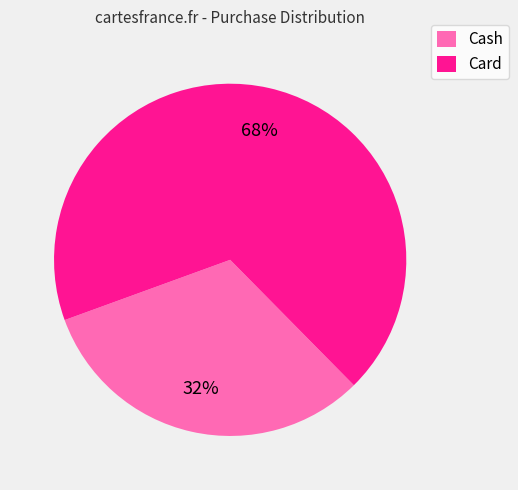

Is there a majority slice in this chart?

Yes